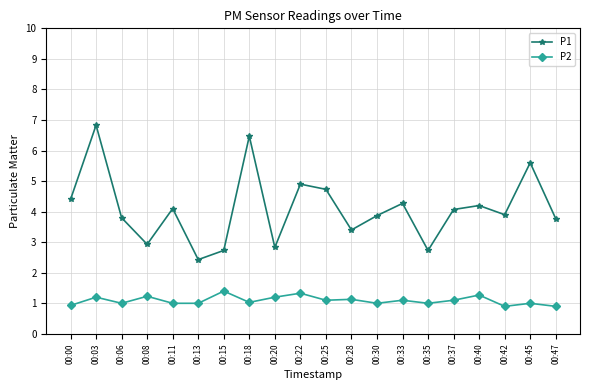

Is it true that P1 equals 1.9 at 00:28?

False